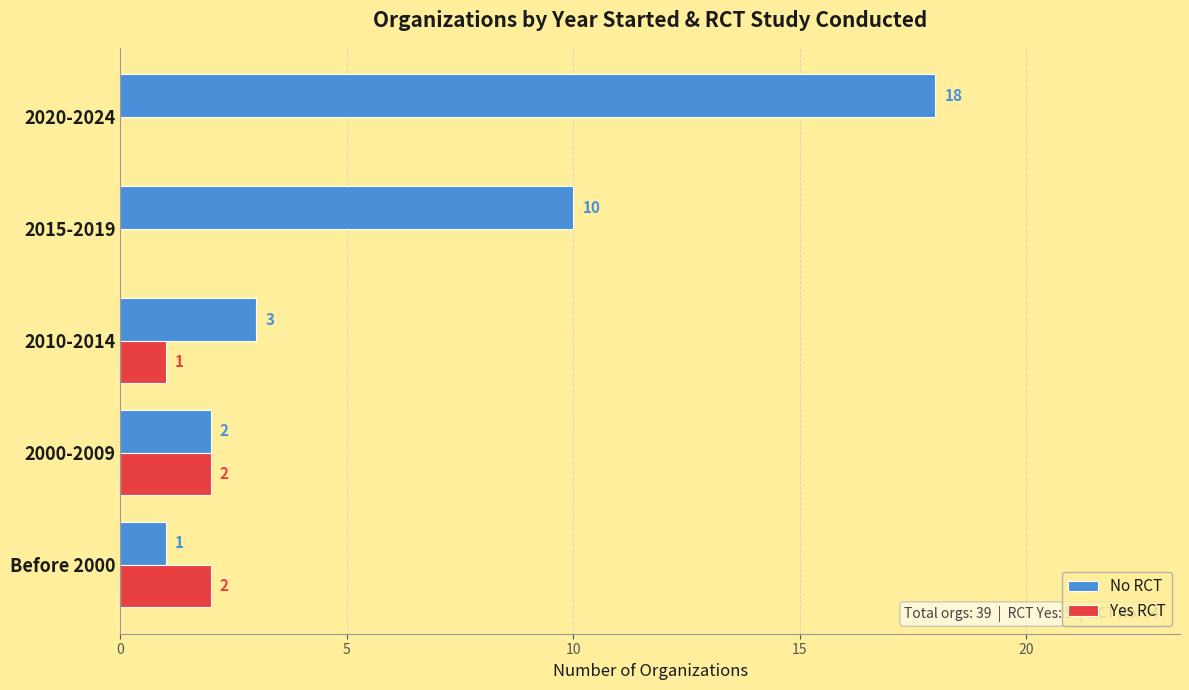

What is the sum of all Yes RCT values?

5